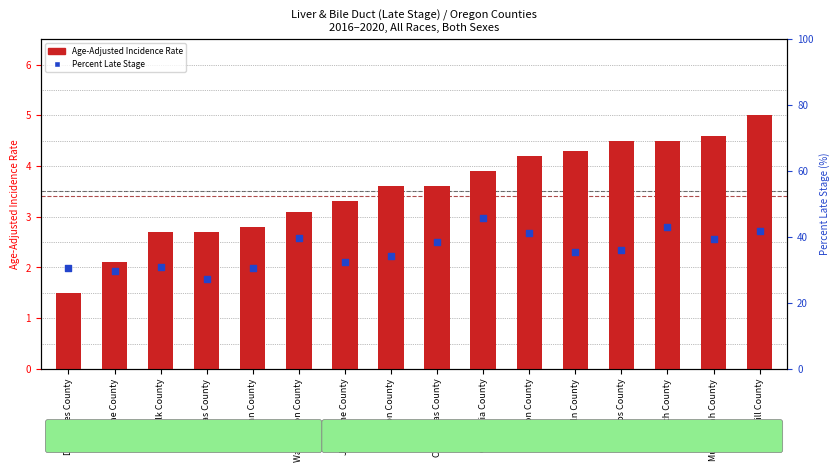

What are all the series names shown in the legend?

Age-Adjusted Incidence Rate, Percent Late Stage